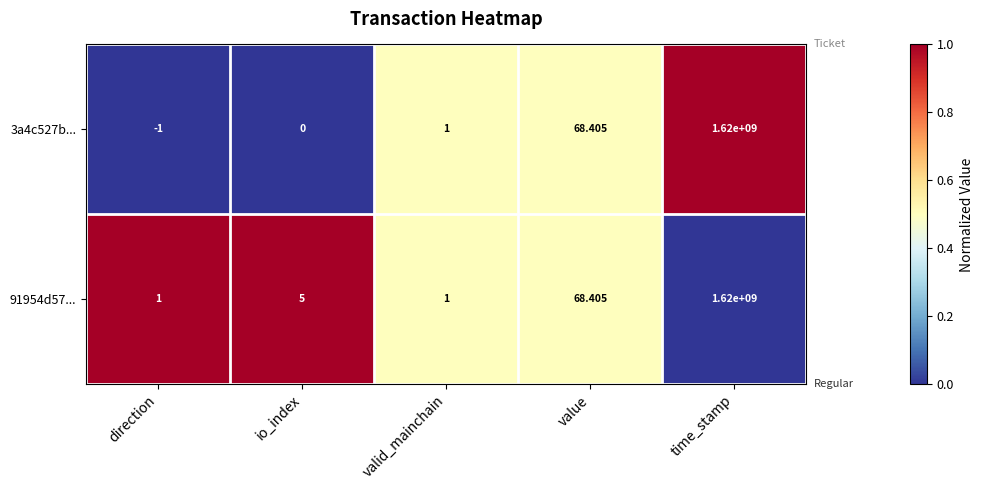

How many distinct data groups are displayed?

2